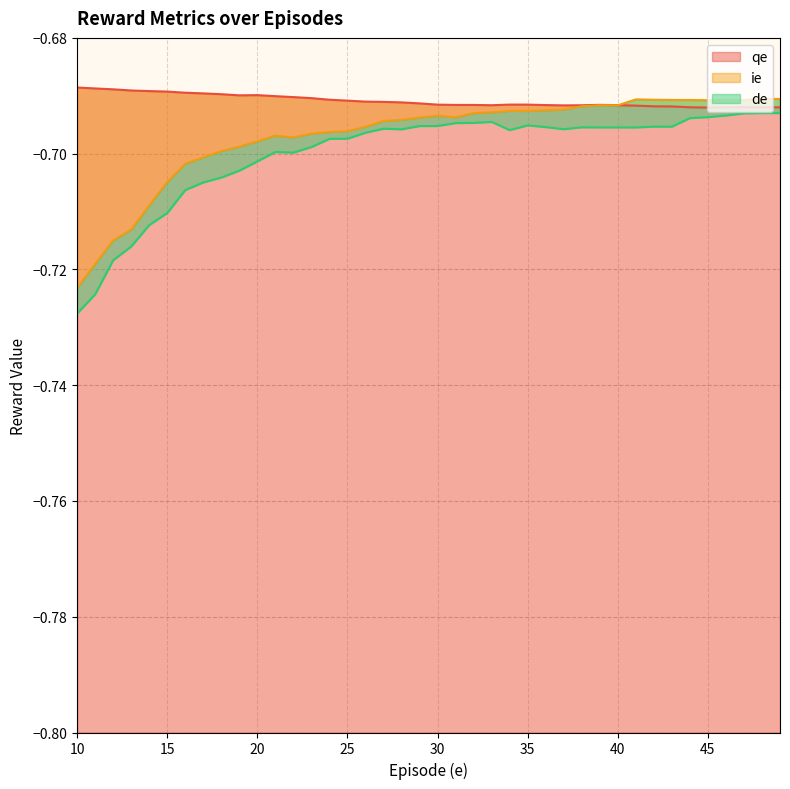

The value of ie at 10 is -0.5. True or false?

False